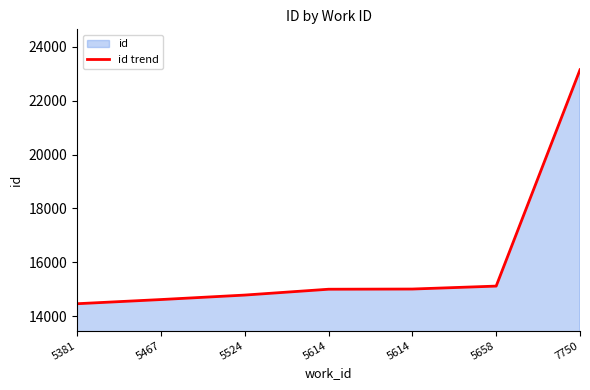

Approximately how many times larger is the value at 5467 compared to 5658?

1.0